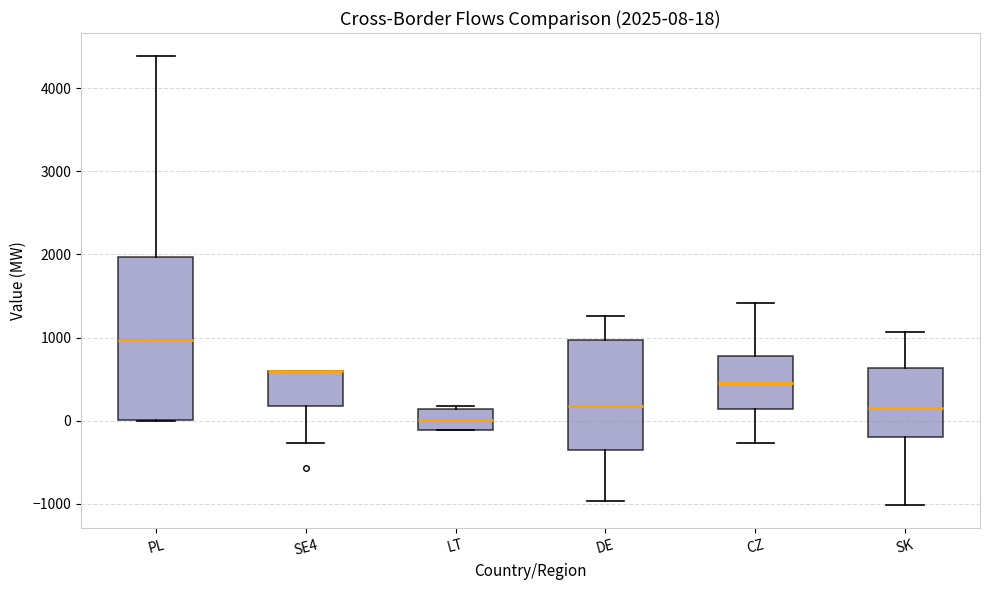

Comparing the boxes themselves (not the whiskers), which one is the tallest?

PL